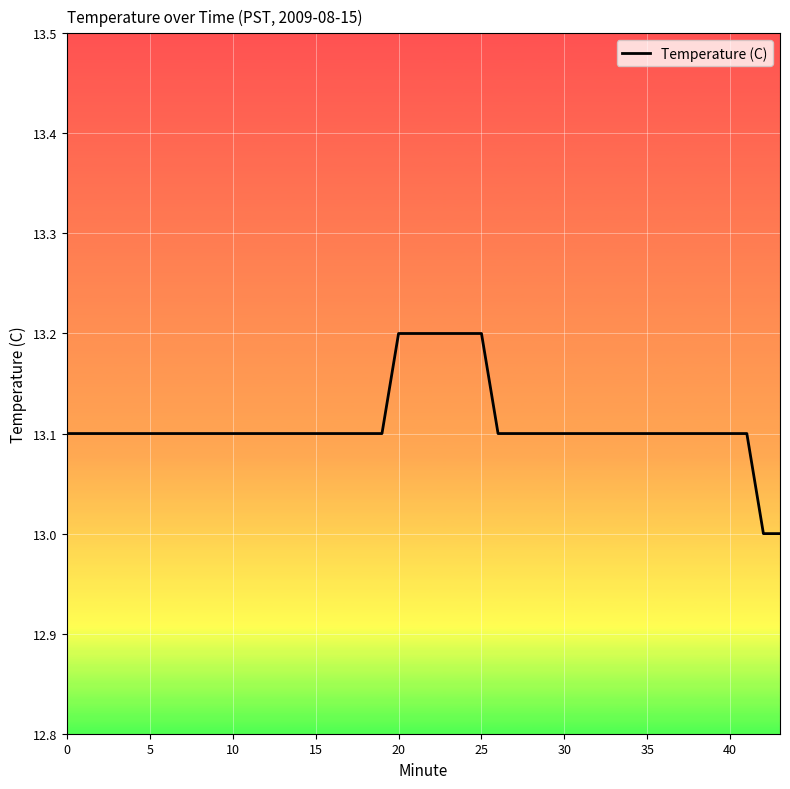

What is the greatest value displayed?

13.2